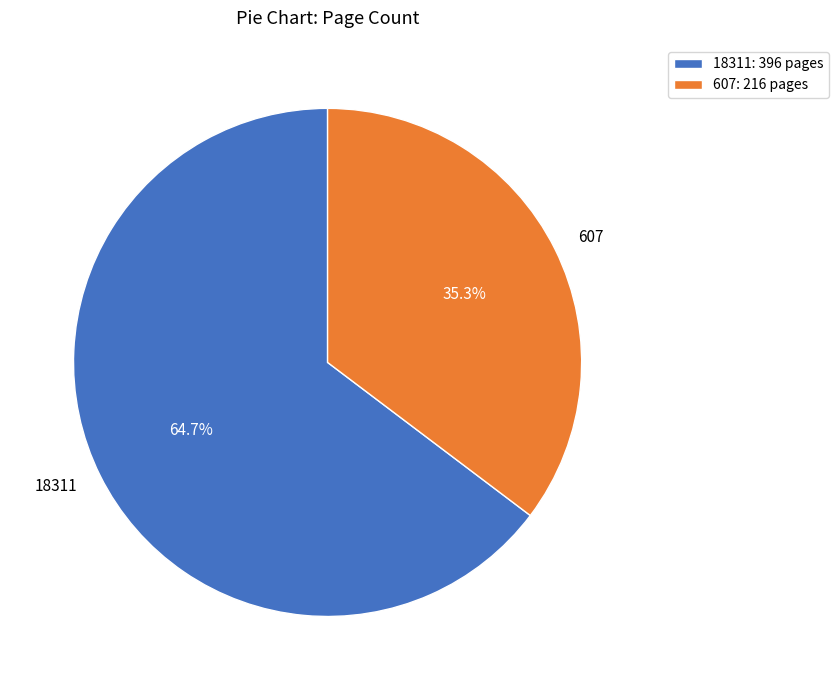

How much of the chart is everything except 607?

64.7%